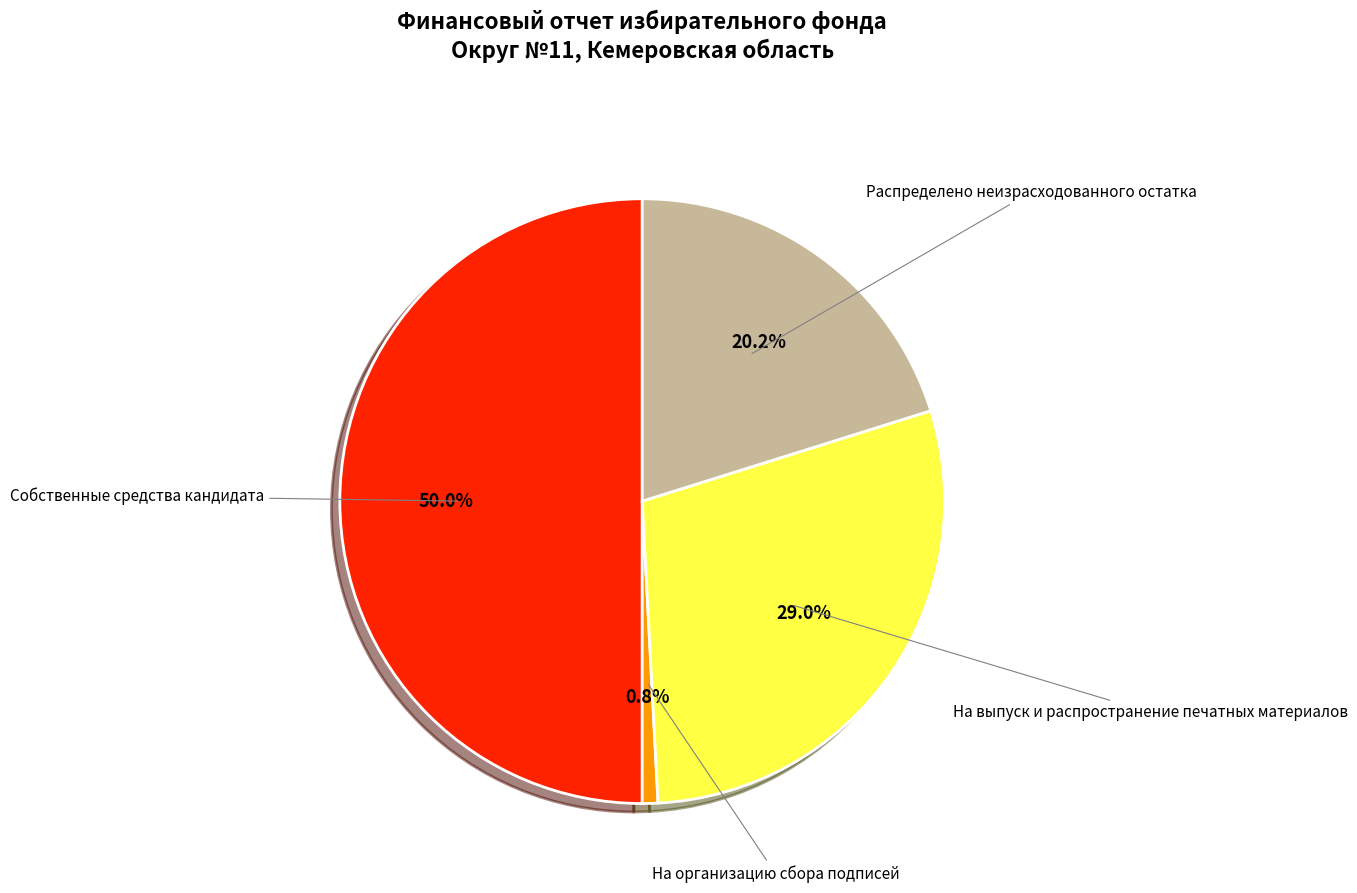

Which has a higher value, На организацию сбора подписей or На выпуск и распространение печатных материалов?

На выпуск и распространение печатных материалов